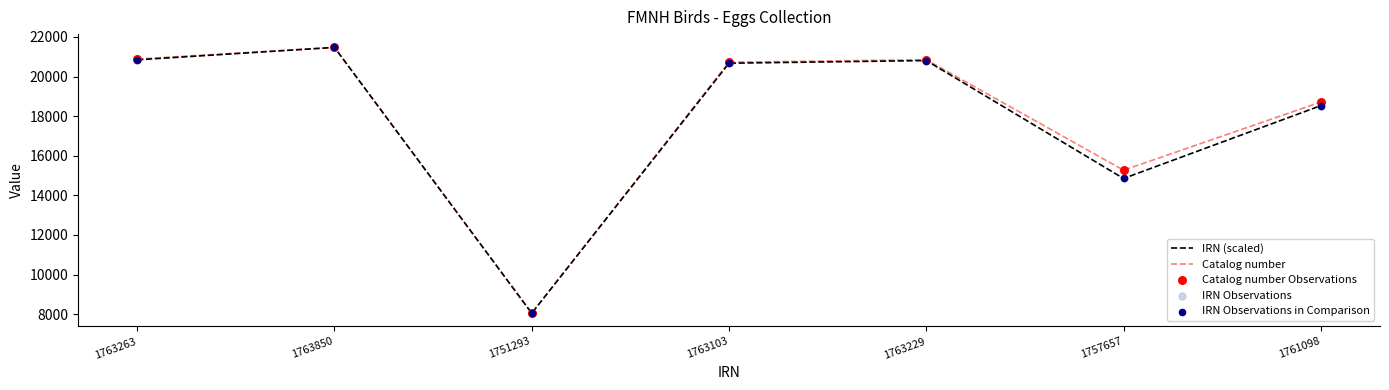

At which category is the sum across all series the highest?

1763850